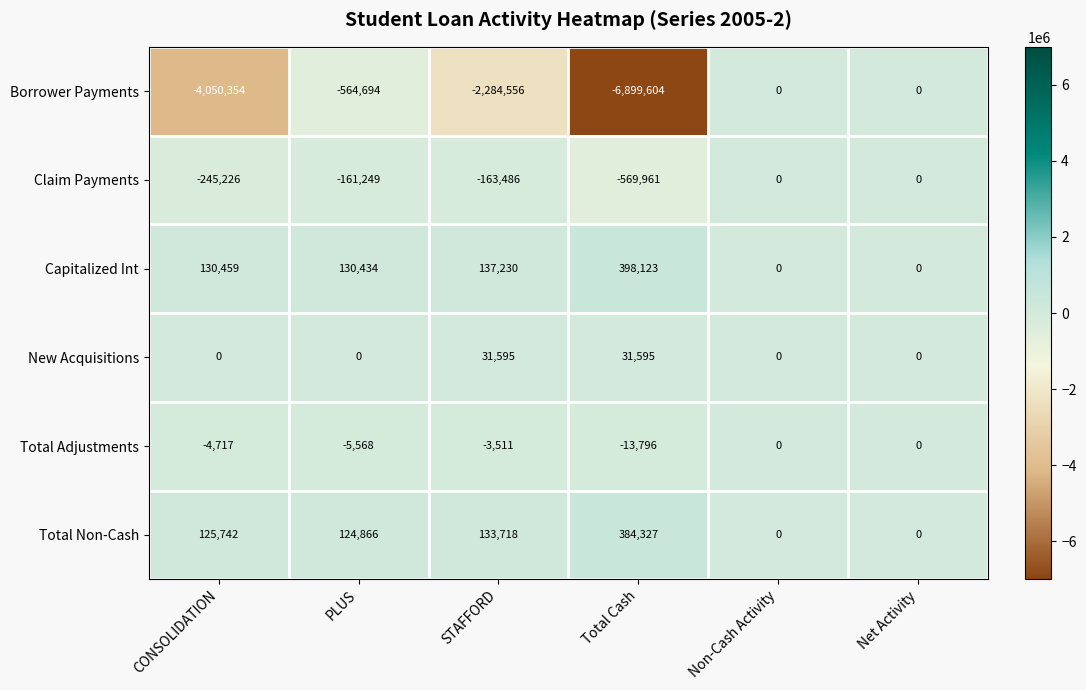

Where does the Total Adjustments series first go above -3511?

Non-Cash Activity